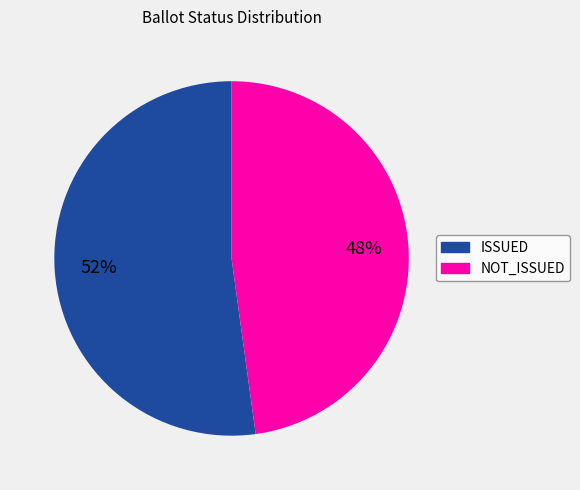

Is there any slice that represents more than half of the pie?

Yes